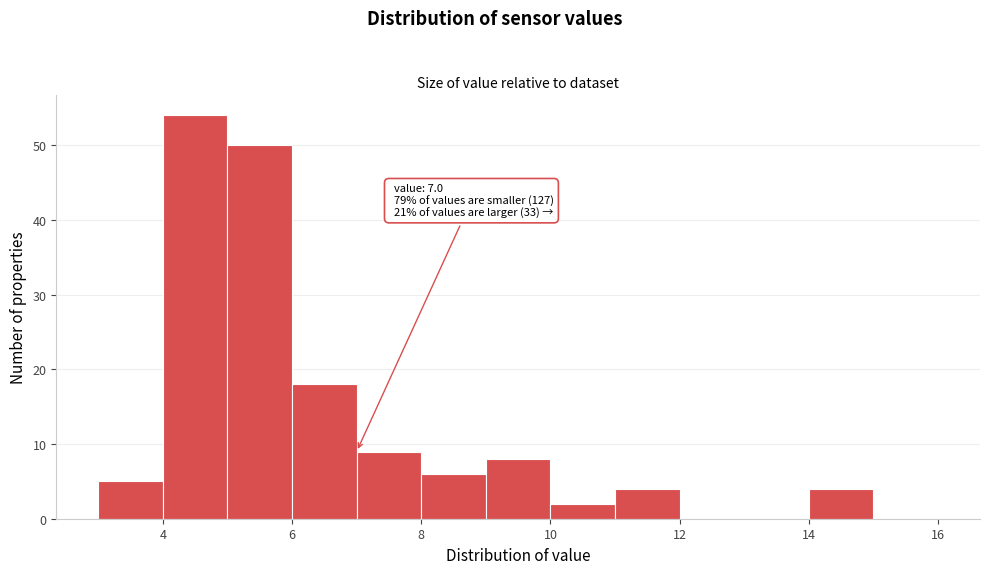

Which range on the x-axis has the tallest bar?

4 to 5